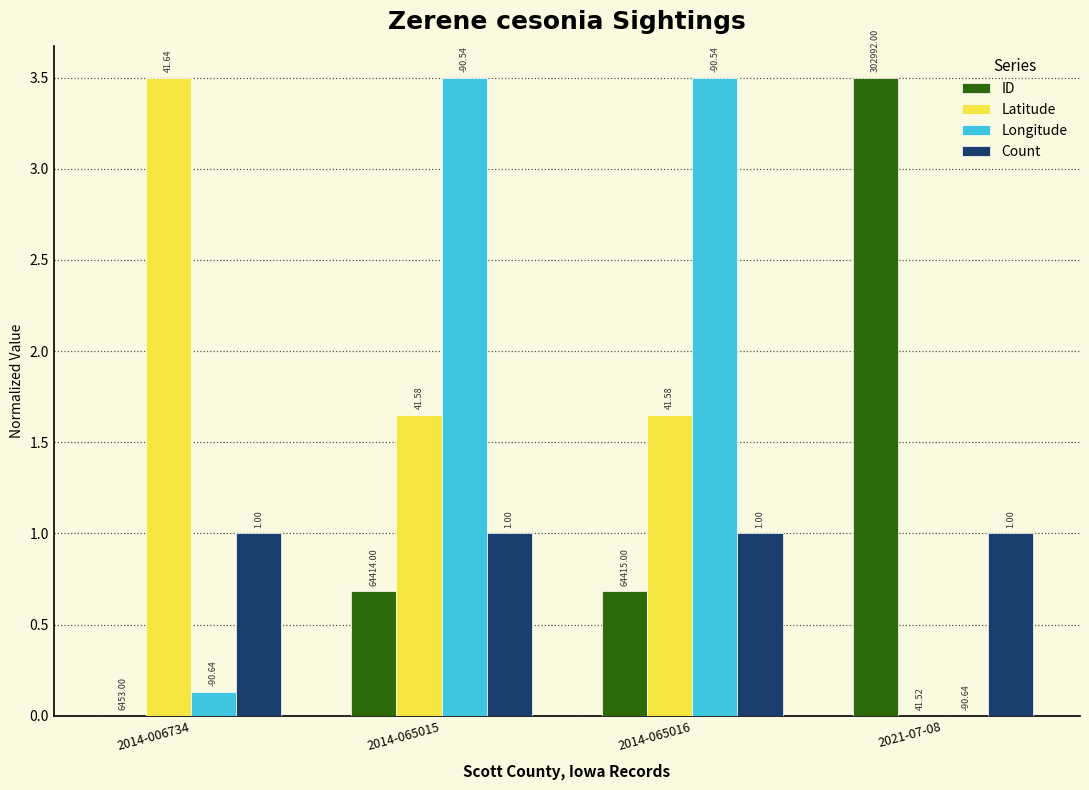

Are the bars grouped side by side (vs. stacked)?

Yes